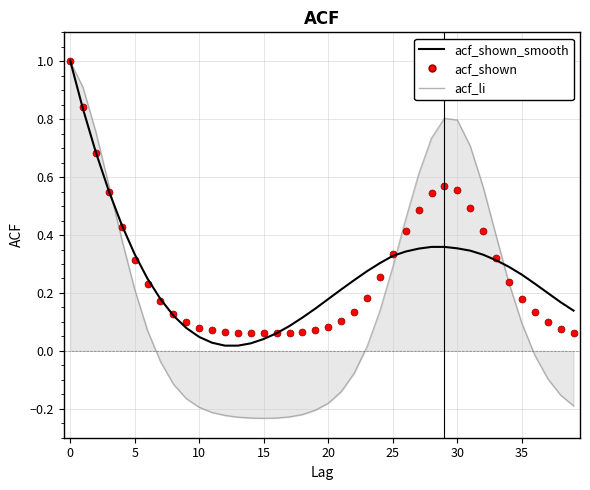

What is the highest value of the acf_shown_smooth series?

1.0